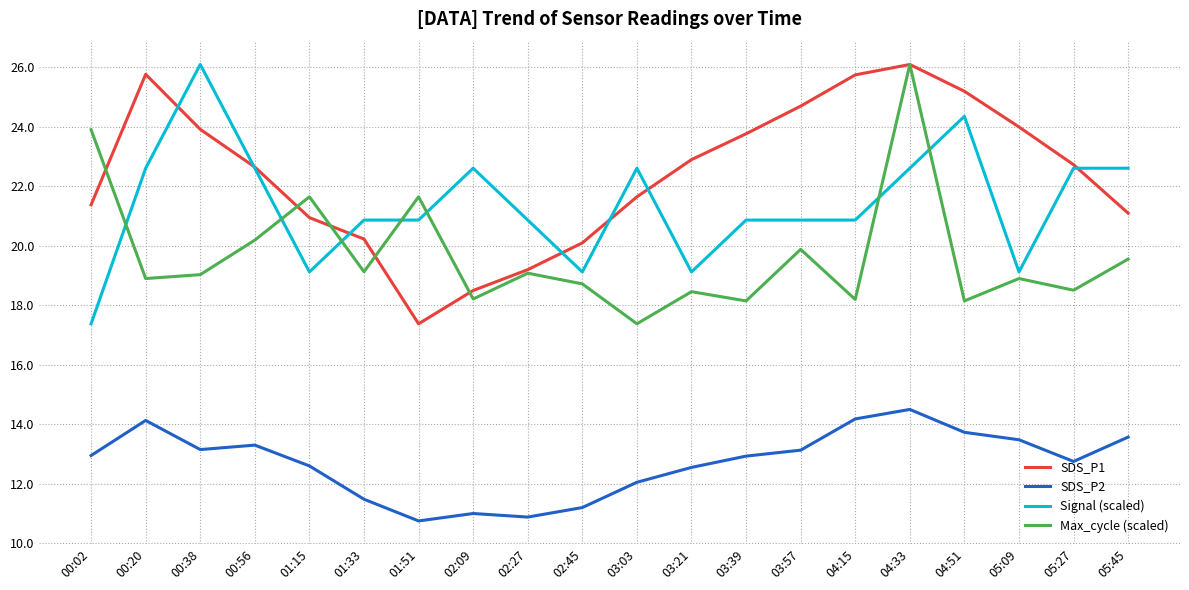

What are all the series names shown in the legend?

SDS_P1, SDS_P2, Signal (scaled), Max_cycle (scaled)